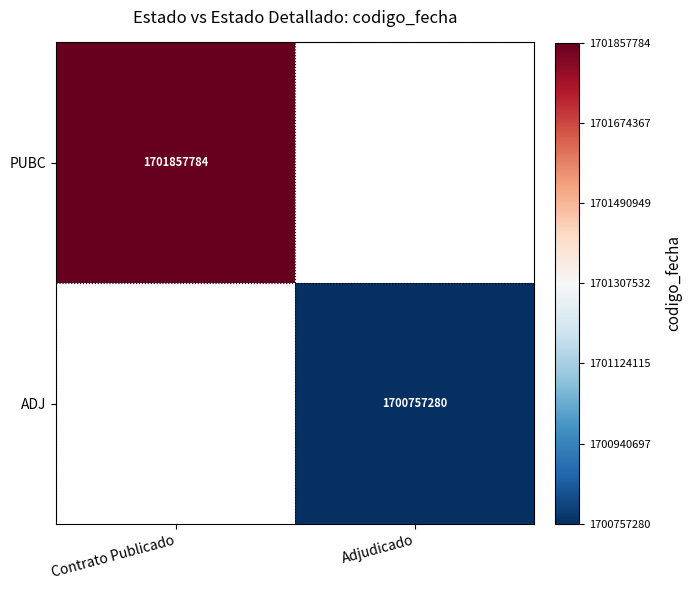

At how many categories does at least one series exceed 1701271217?

1